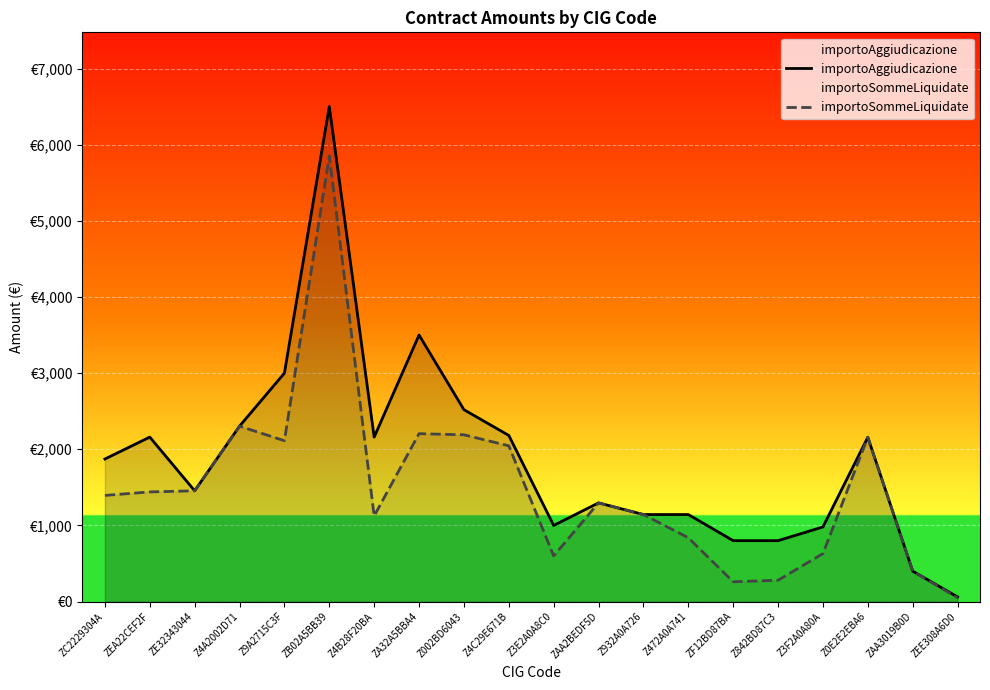

Between Z932A0A726 and Z3F2A0A80A, which is larger?

Z932A0A726